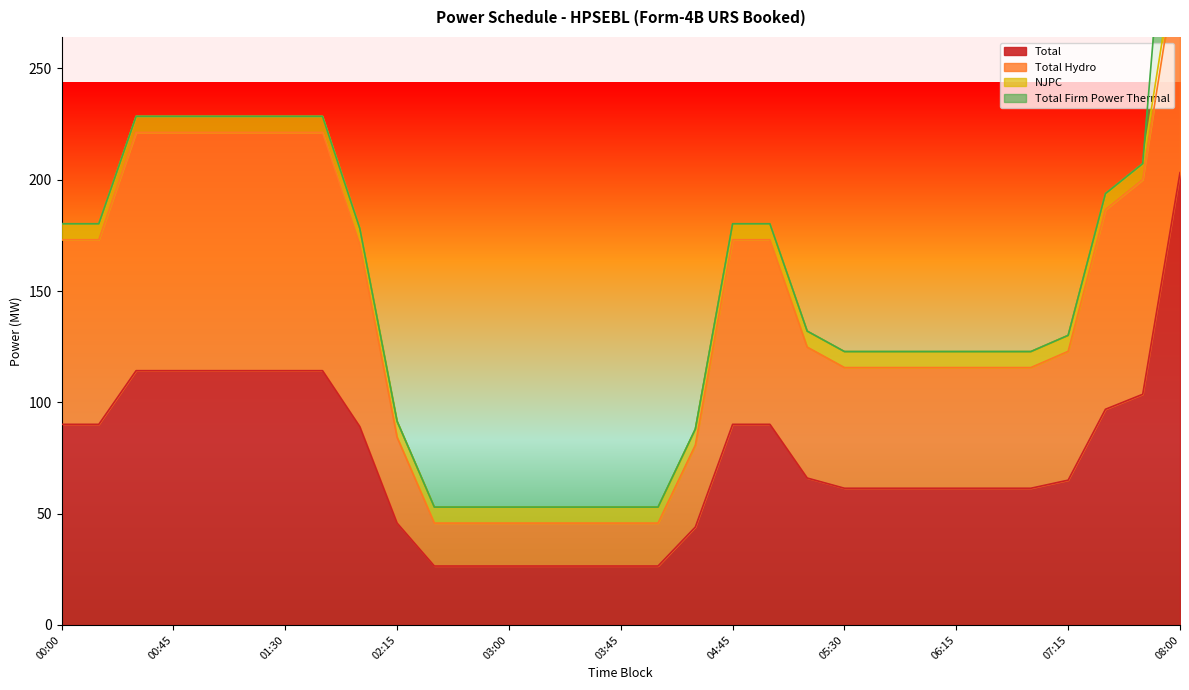

True or false: NJPC has a value of 7.2 at 04:00.

True